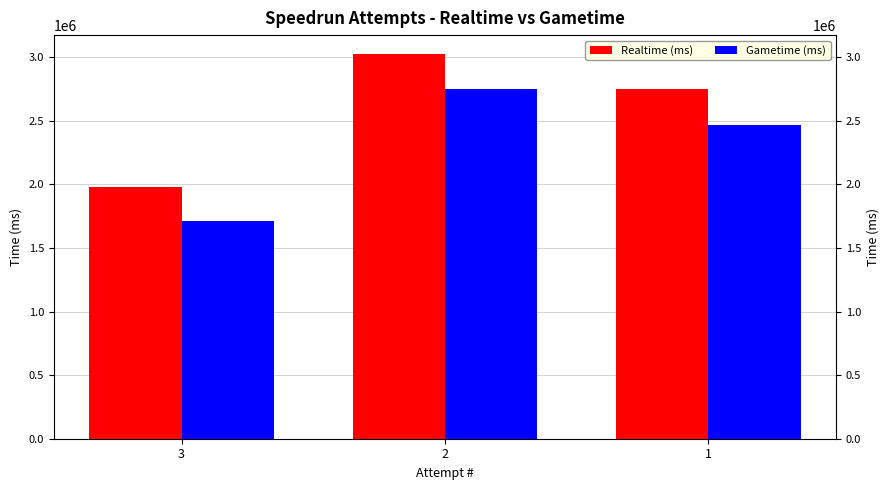

What is the difference between the highest and lowest values at 3?

271050